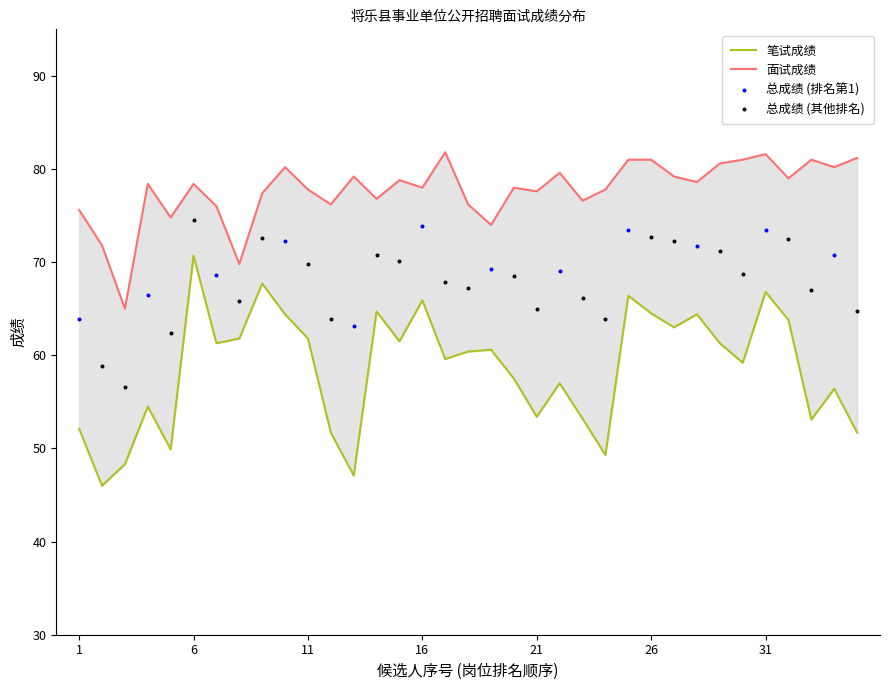

Which series reaches the maximum Y coordinate?

面试成绩